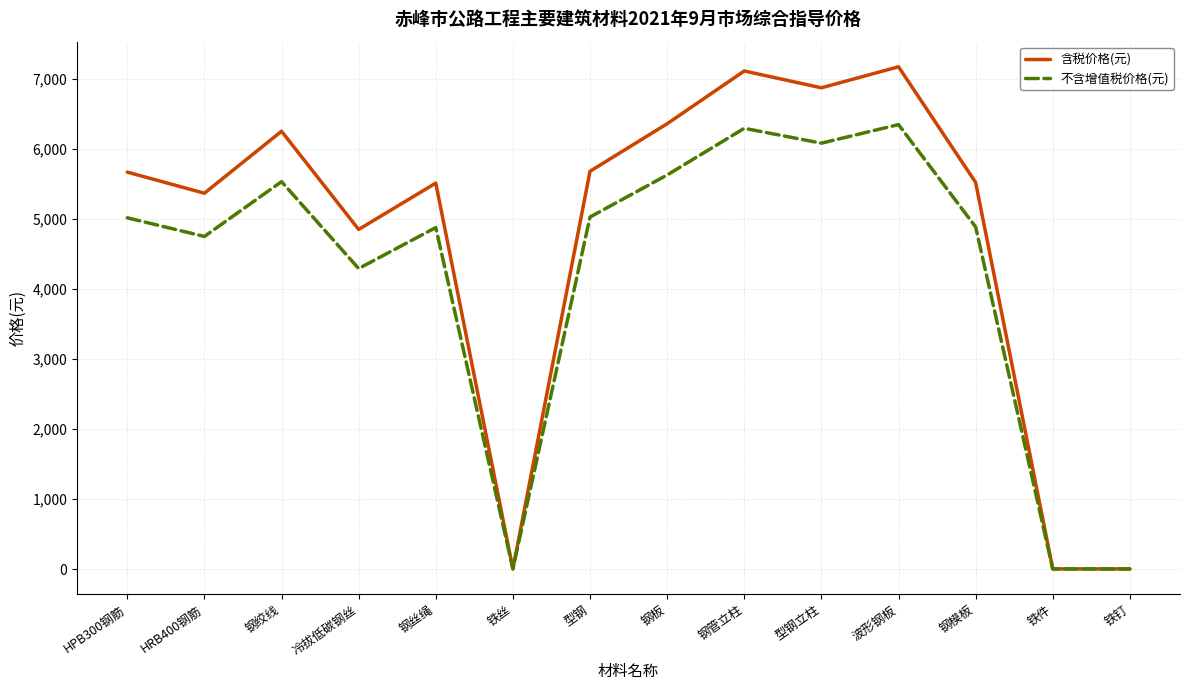

The 含税价格(元) series shows 7170.0 at 波形钢板. True or false?

True